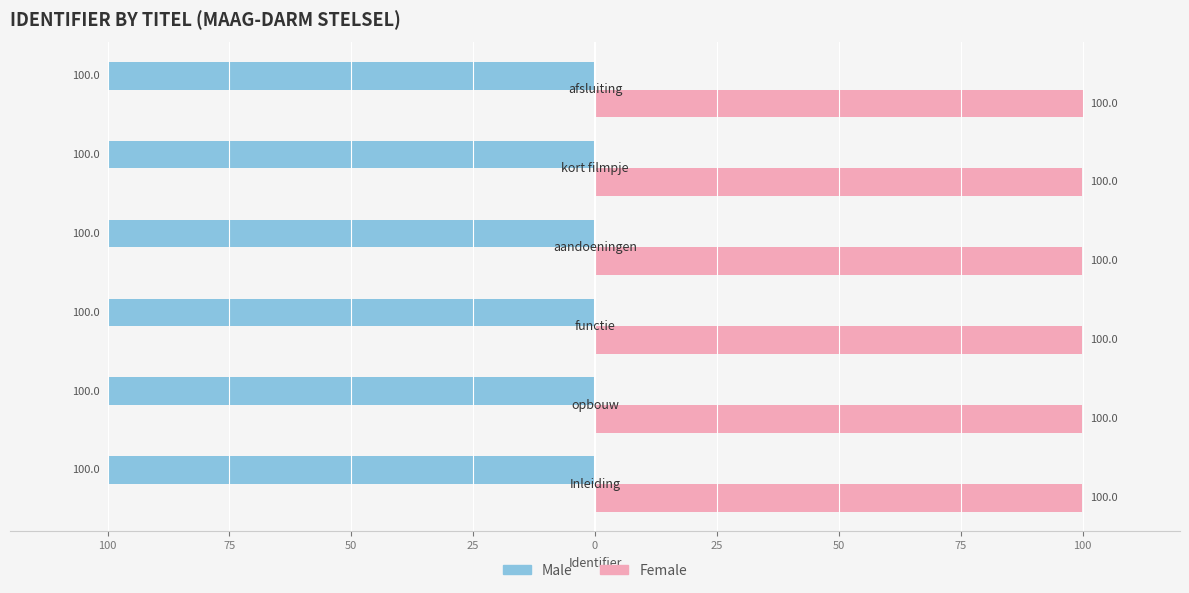

What are all the series names shown in the legend?

Male, Female